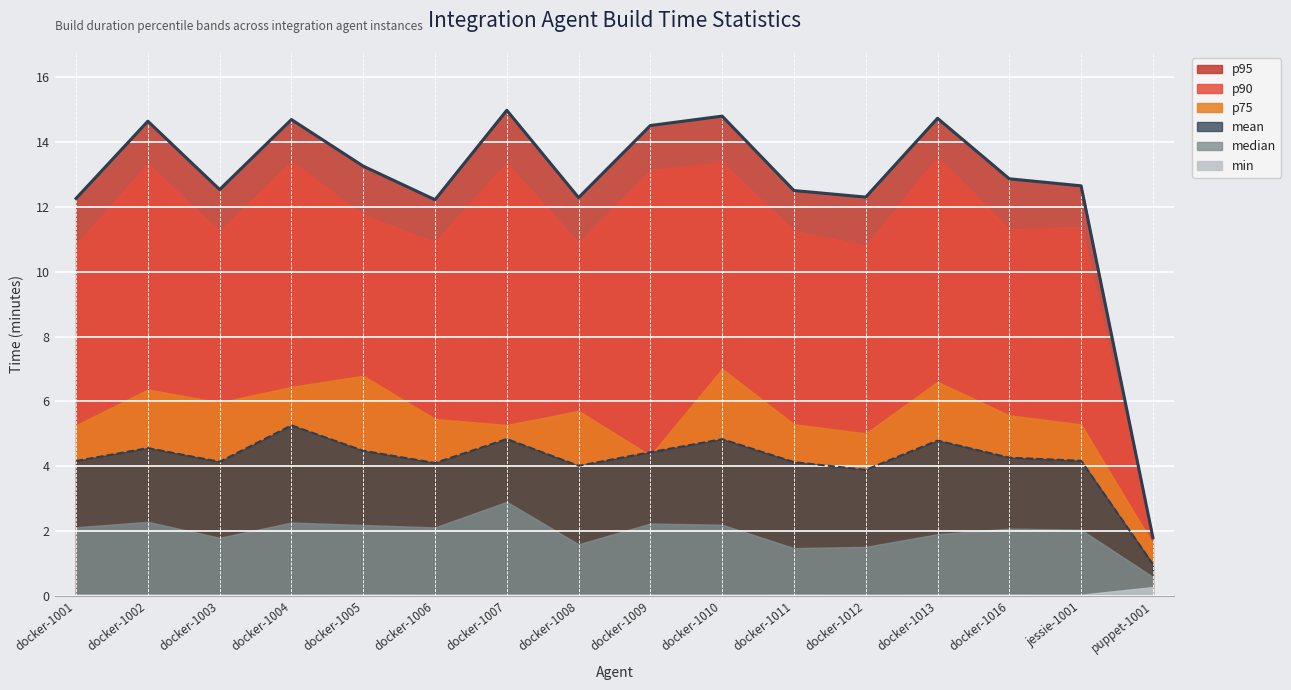

What is the sum of all p90 values?

182.2